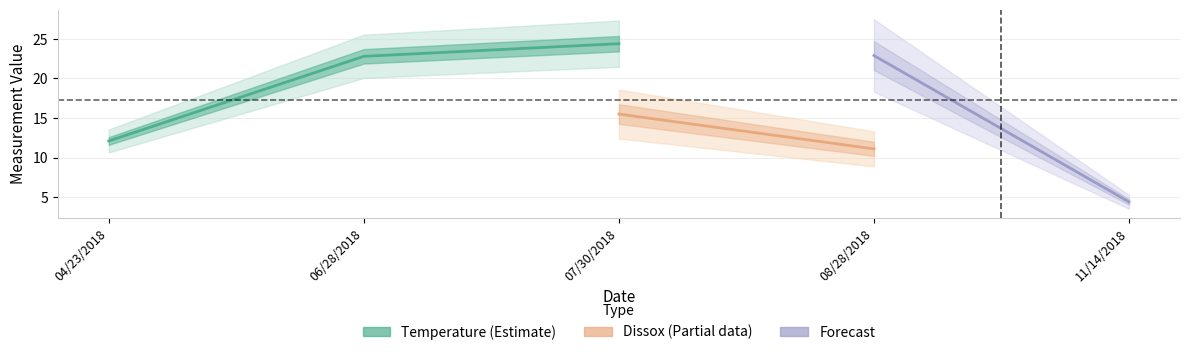

Which category has the highest value in the Temperature series?

07/30/2018